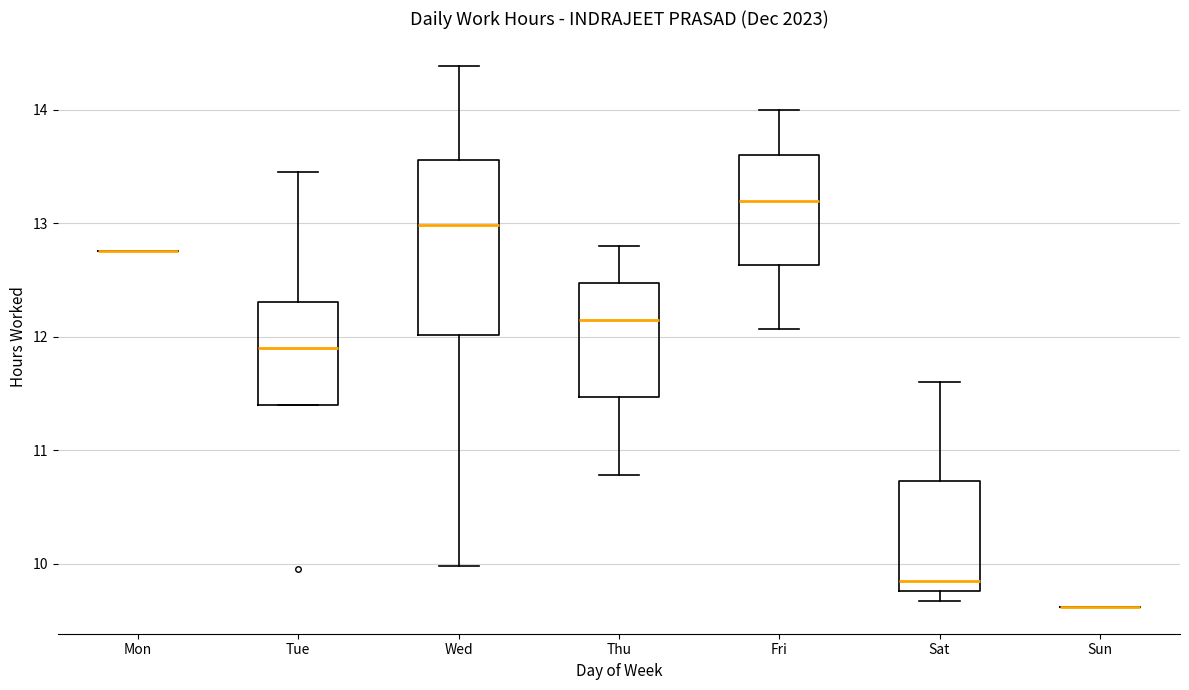

Where is the upper edge of the box for Fri on the y-axis? The values are not printed on the chart, so give them approximately, as read against the axis.

13.6